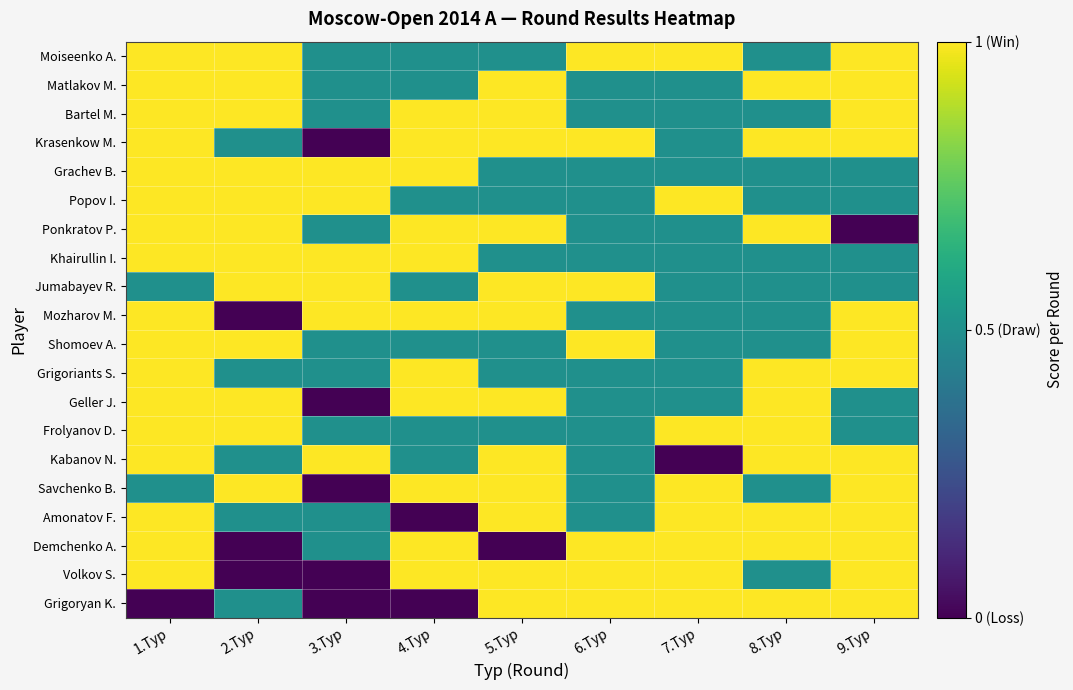

Rank the series at 2.Тур from lowest to highest value.

Mozharov M., Demchenko A., Volkov S., Krasenkow M., Grigoriants S., Kabanov N., Amonatov F., Grigoryan K., Moiseenko A., Matlakov M., Bartel M., Grachev B., Popov I., Ponkratov P., Khairullin I., Jumabayev R., Shomoev A., Geller J., Frolyanov D., Savchenko B.